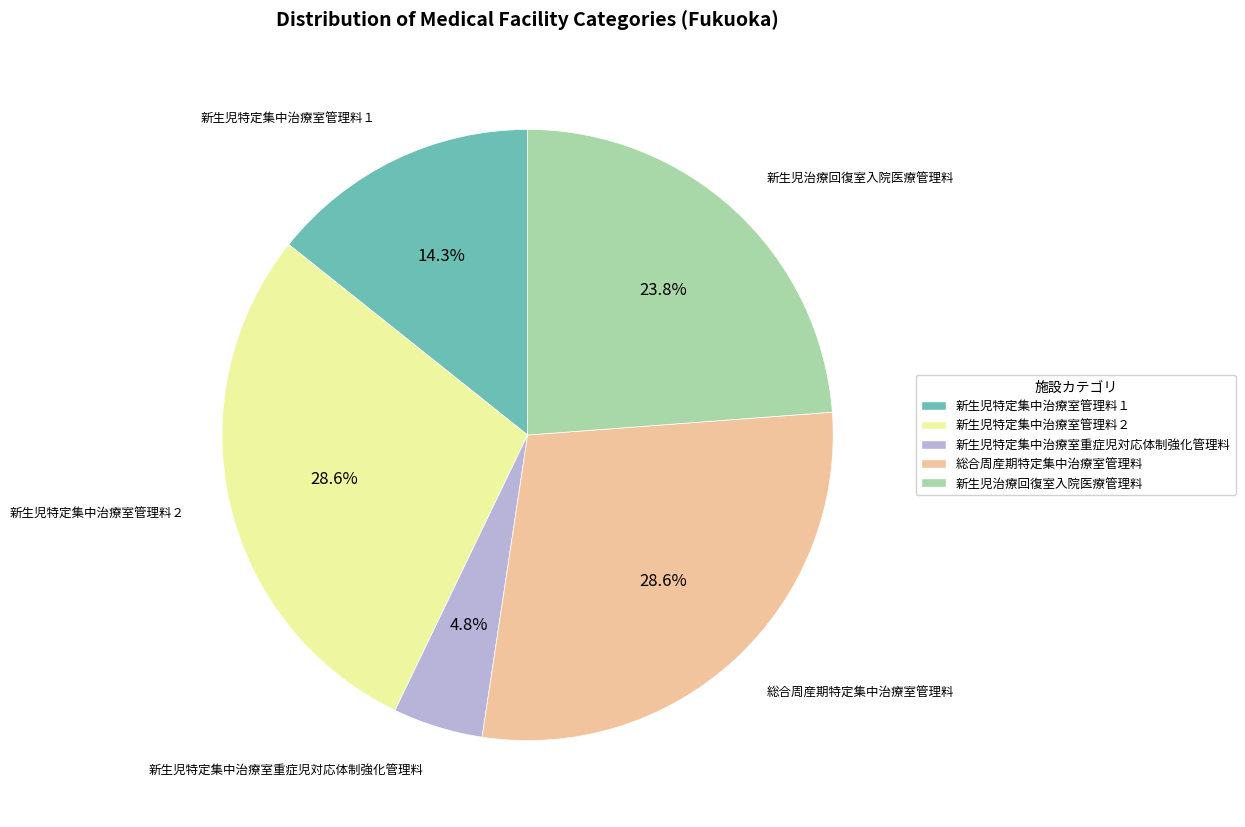

How many slices are in this pie chart?

5